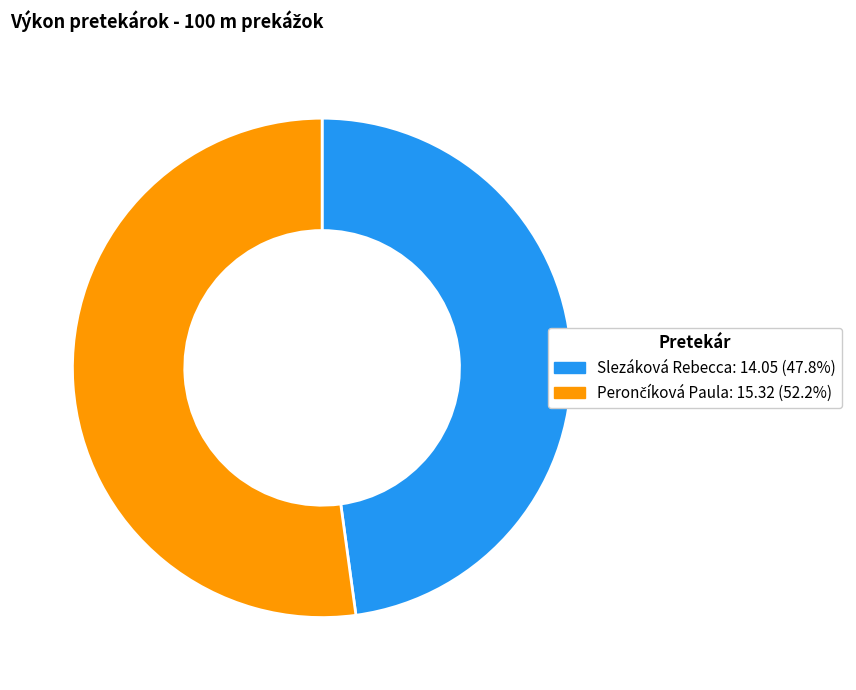

Which slice is the smallest?

Slezáková Rebecca